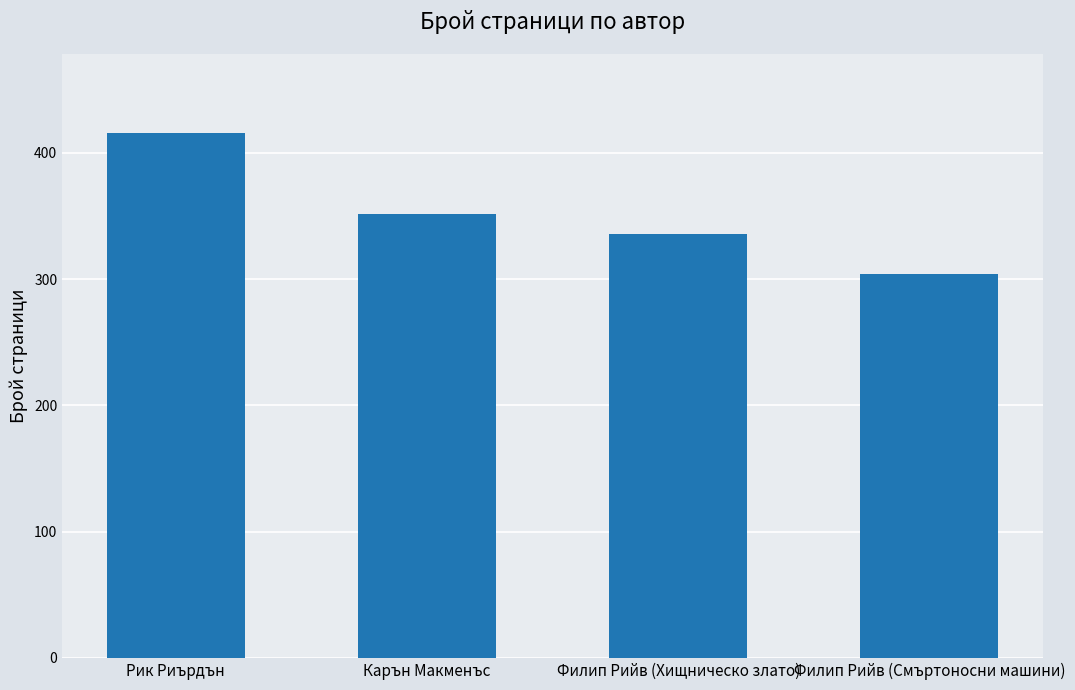

How many values are below 352?

2